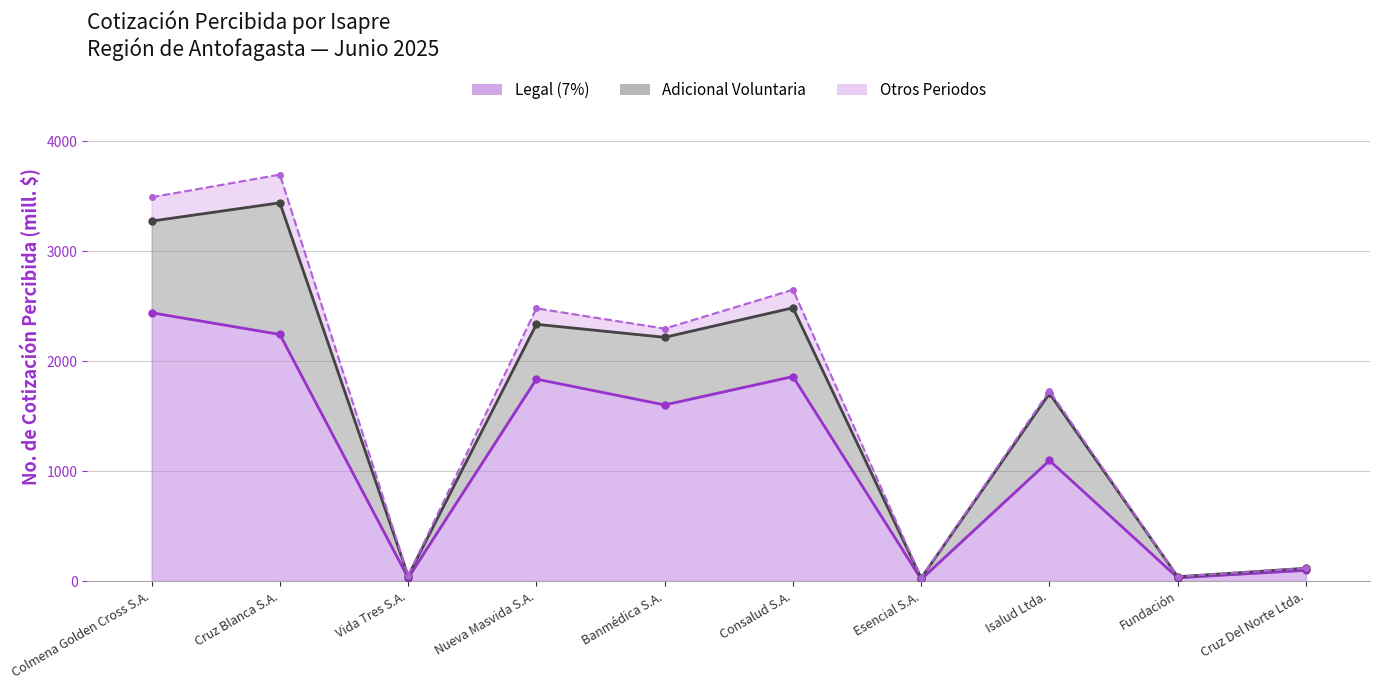

At which category is the sum across all series the highest?

Cruz Blanca S.A.